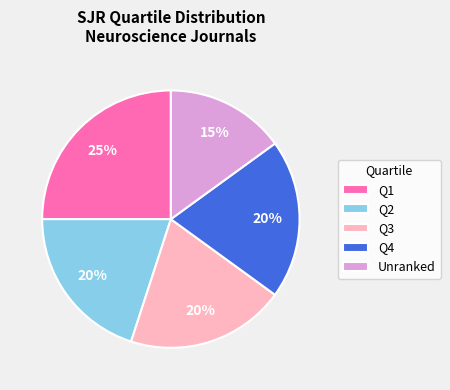

To the nearest percent, what portion does Q2 represent?

20%